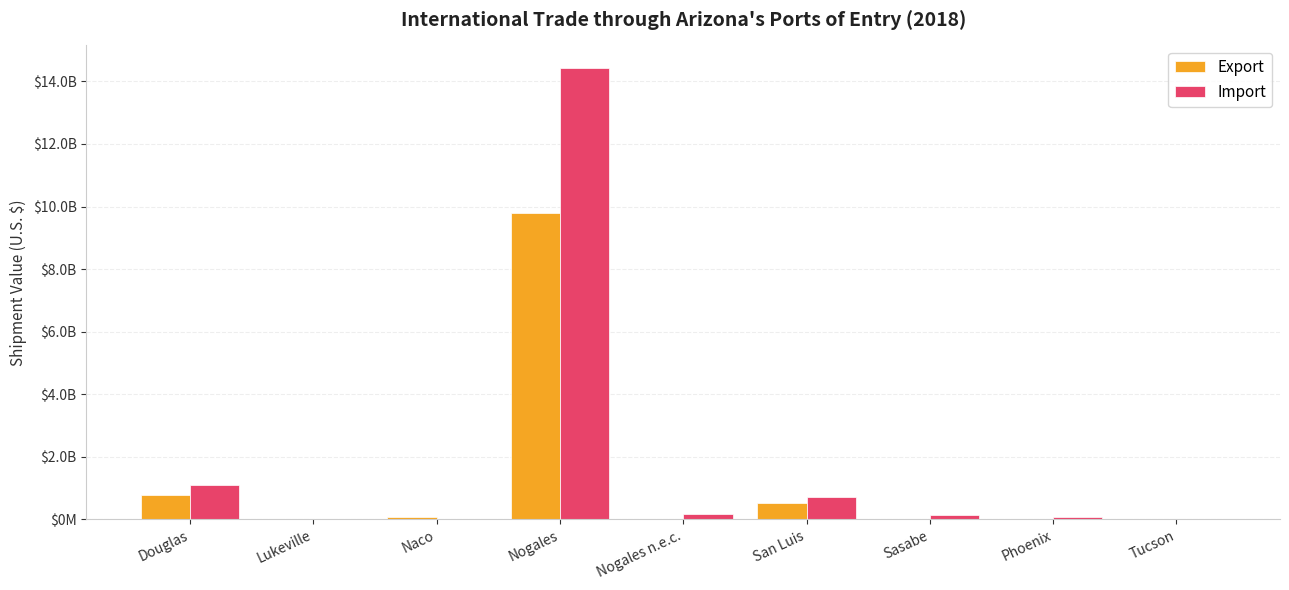

Where does the Export series first go above 24984393?

Douglas